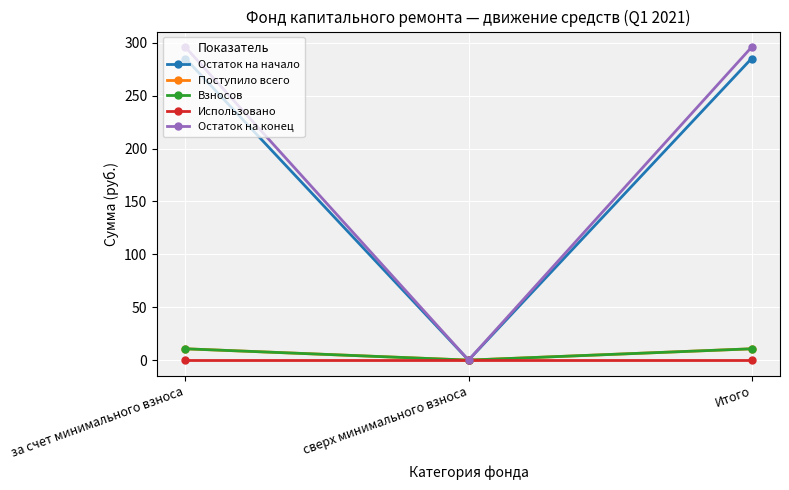

Which series has the largest total across all categories?

Остаток на конец